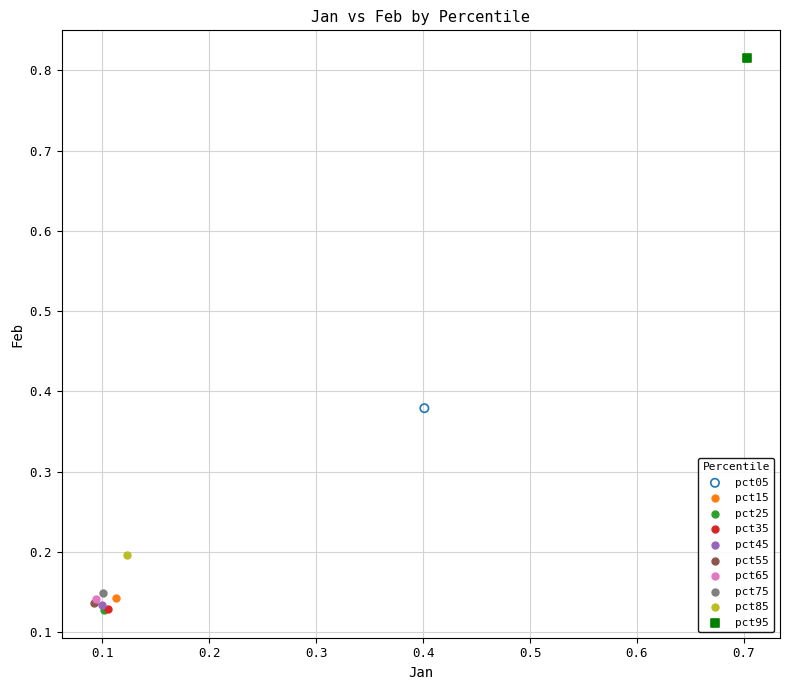

What are all the series names shown in the legend?

pct05, pct15, pct25, pct35, pct45, pct55, pct65, pct75, pct85, pct95